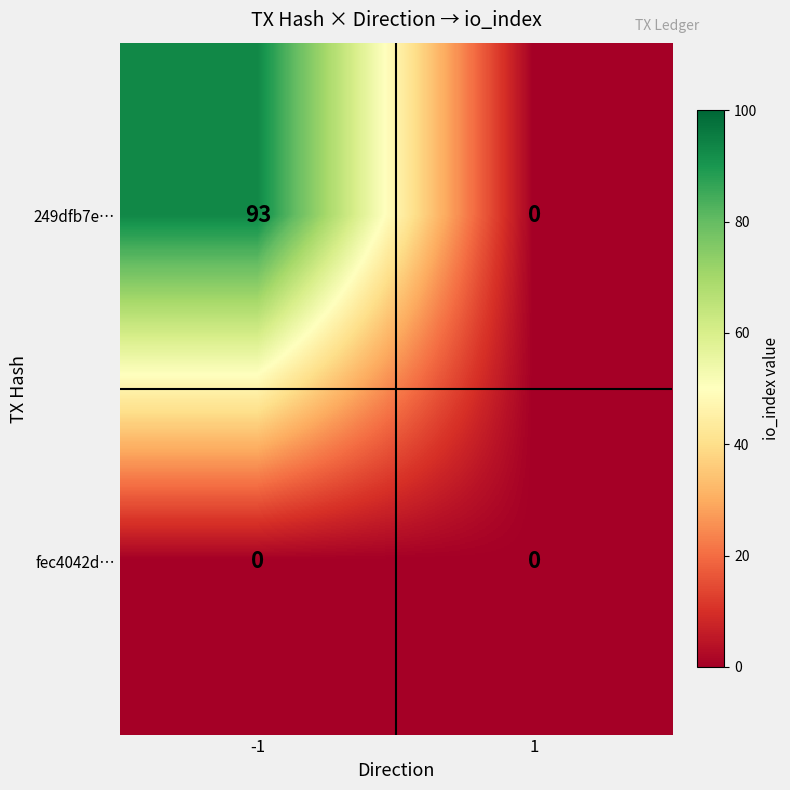

What is the difference between the maximum and minimum values in the 249dfb7e… series?

93